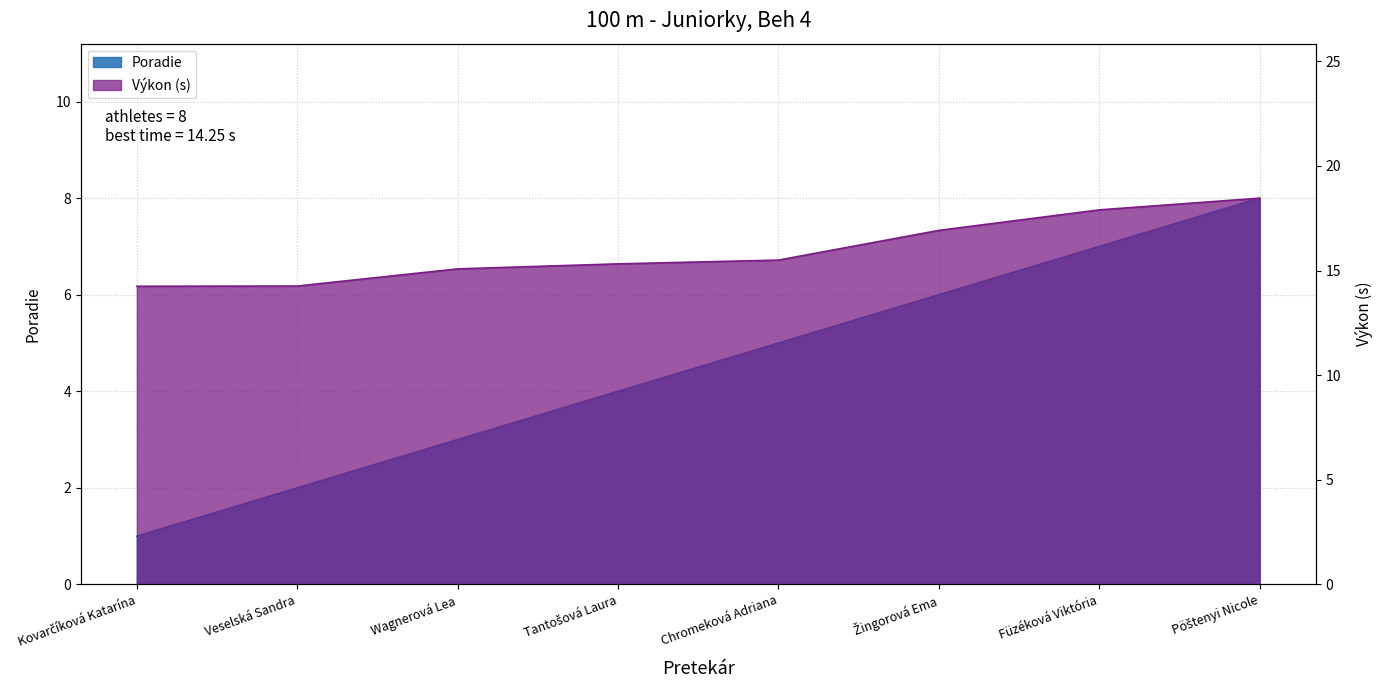

Read the Výkon value at Pöštenyi Nicole.

18.5